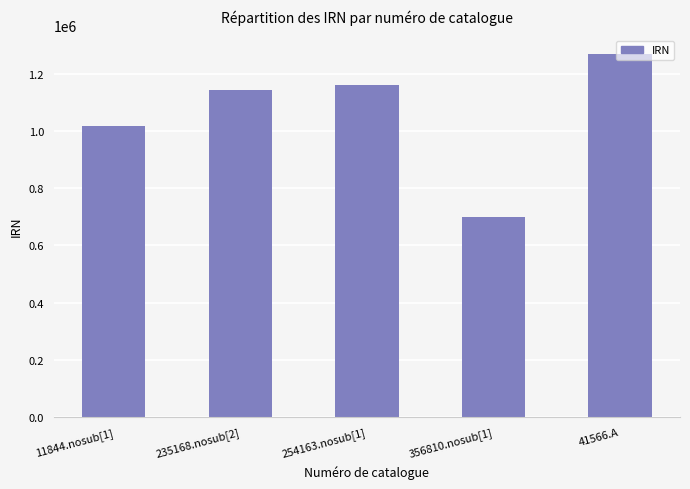

What is the value of the 3rd bar from the left?

1162316